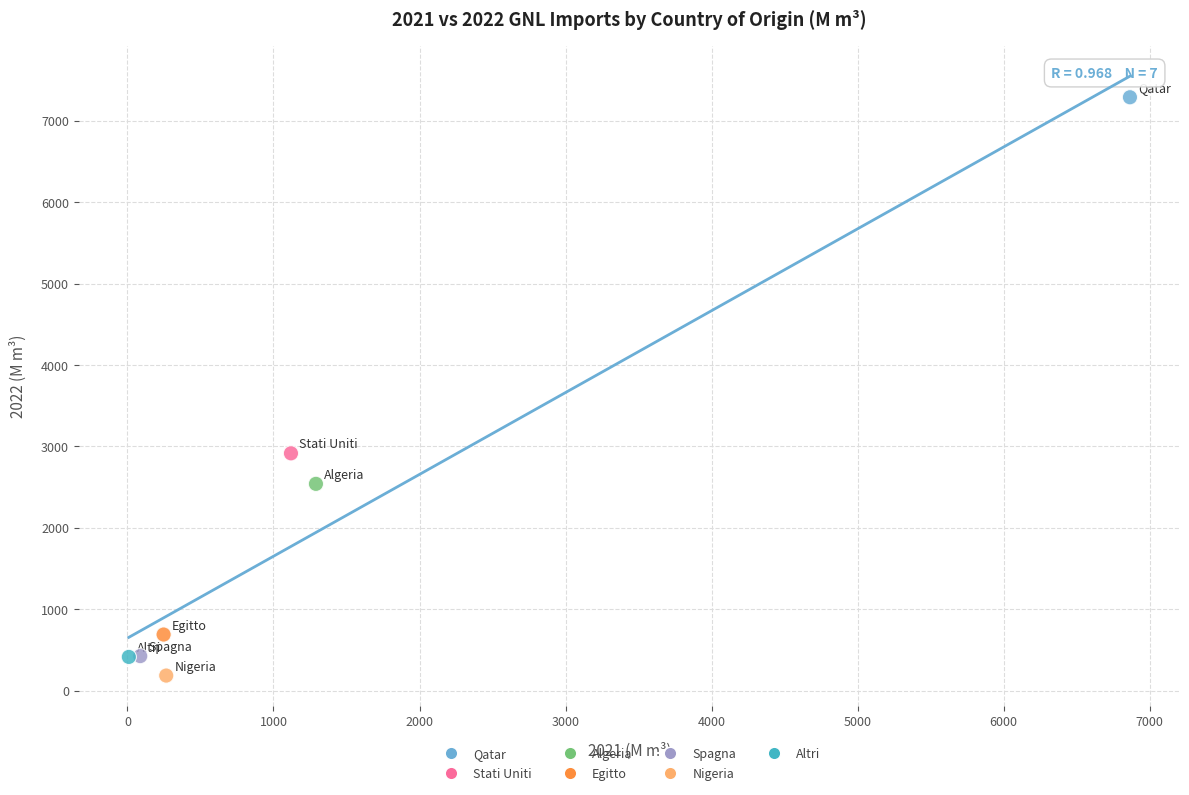

What is the range of X values (max minus min)?

6854